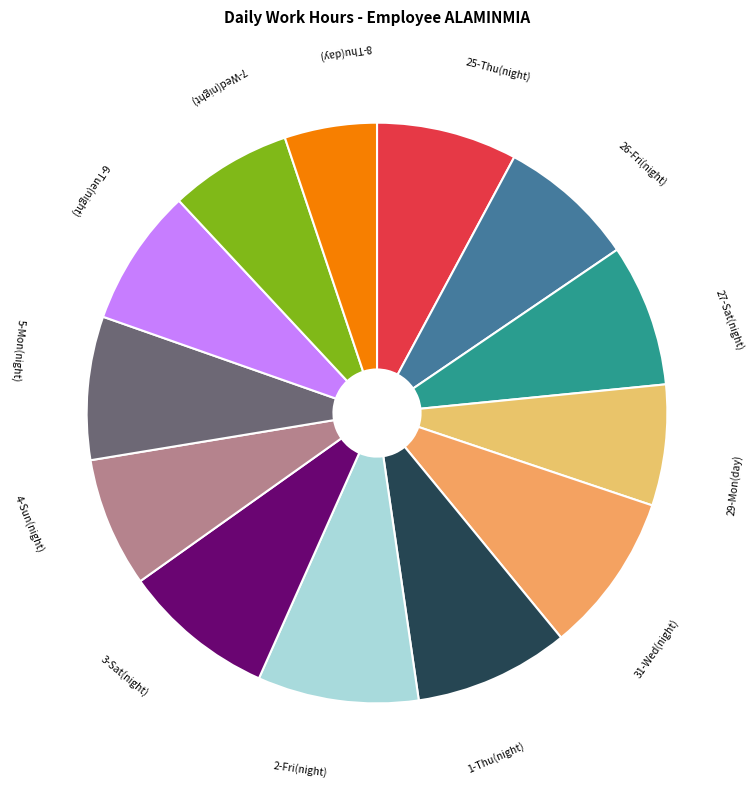

Is there a majority slice in this chart?

No